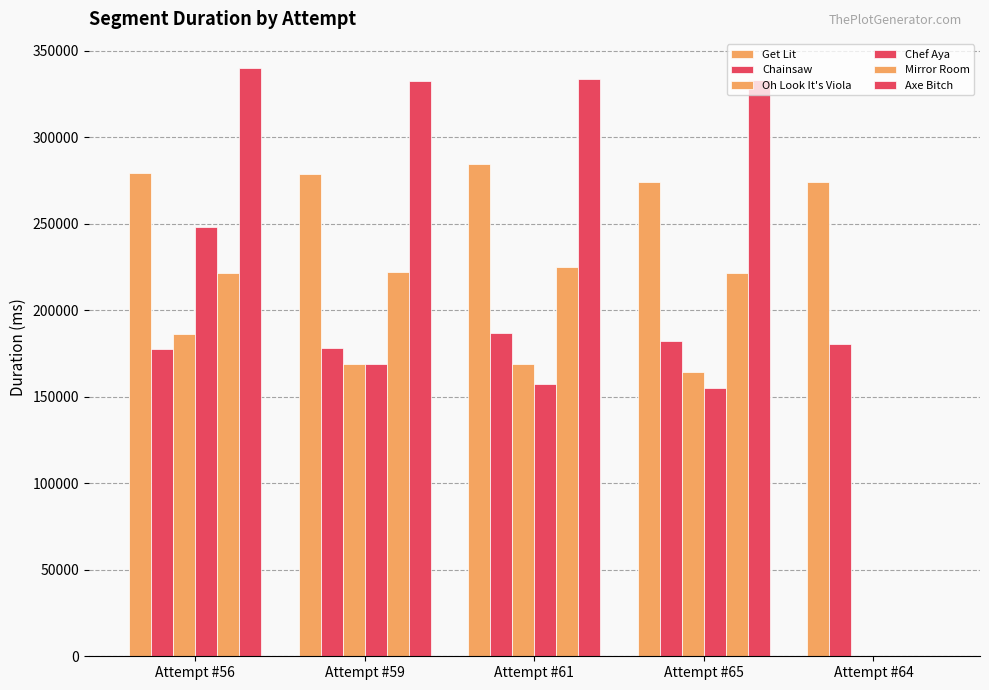

What is the difference between the highest and lowest values at Attempt #59?

163831